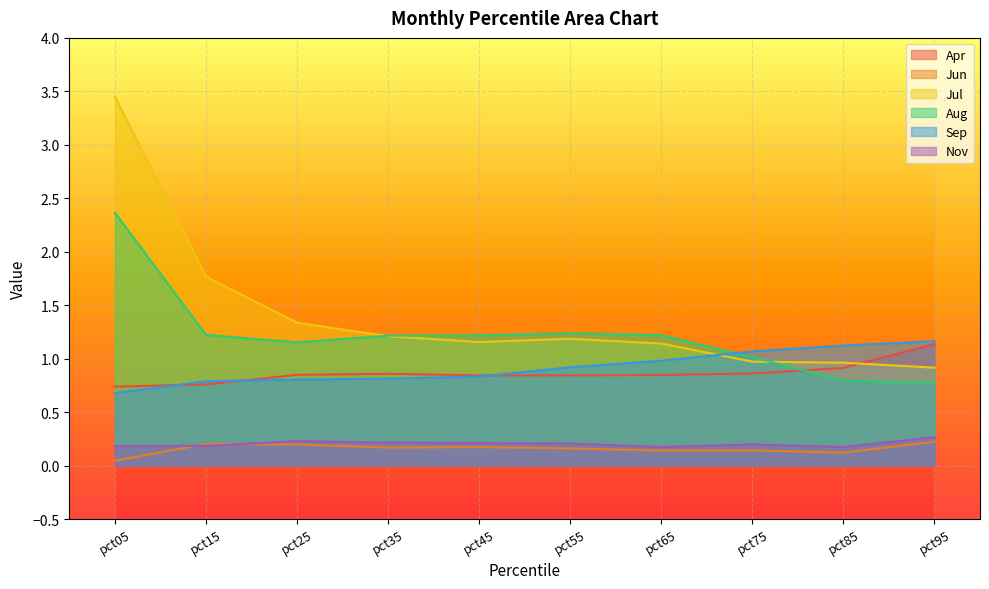

Rank the series at pct65 from highest to lowest value.

Aug, Jul, Sep, Apr, Nov, Jun